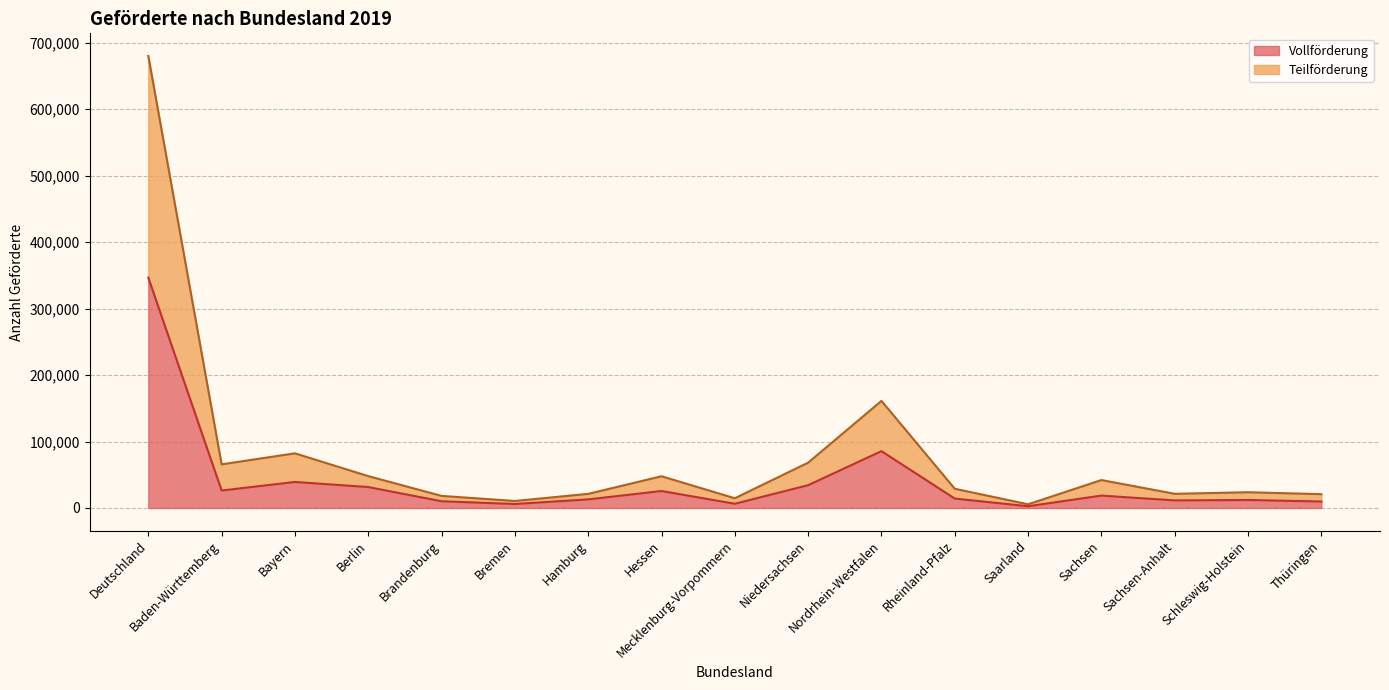

Which series has the widest spread of values?

Teilförderung